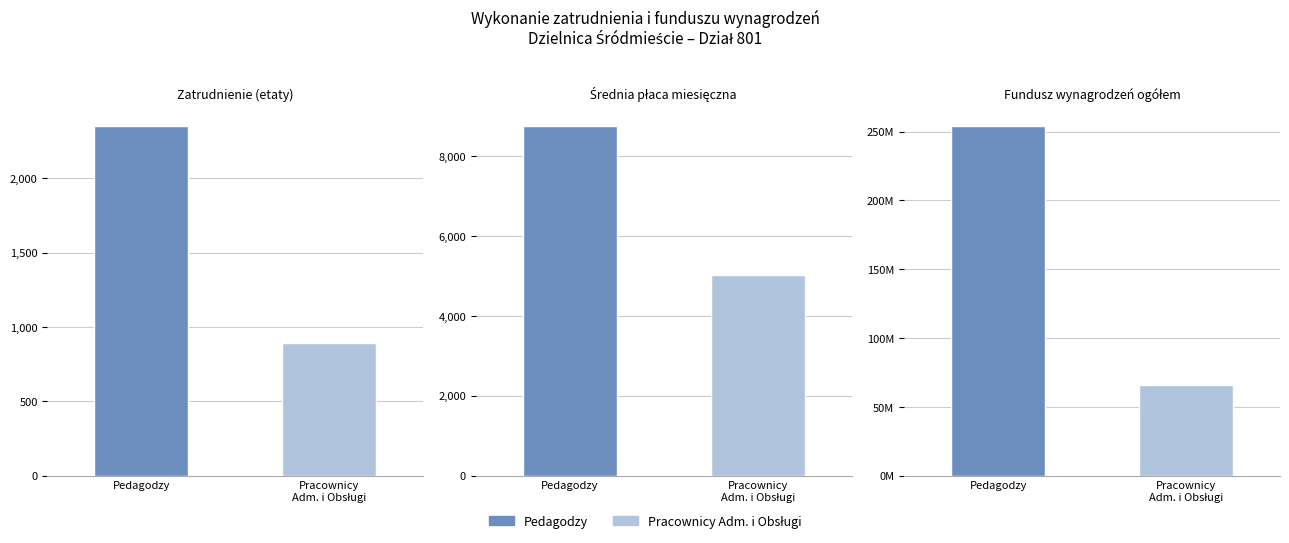

Which series has the largest range (max minus min)?

Pedagodzy